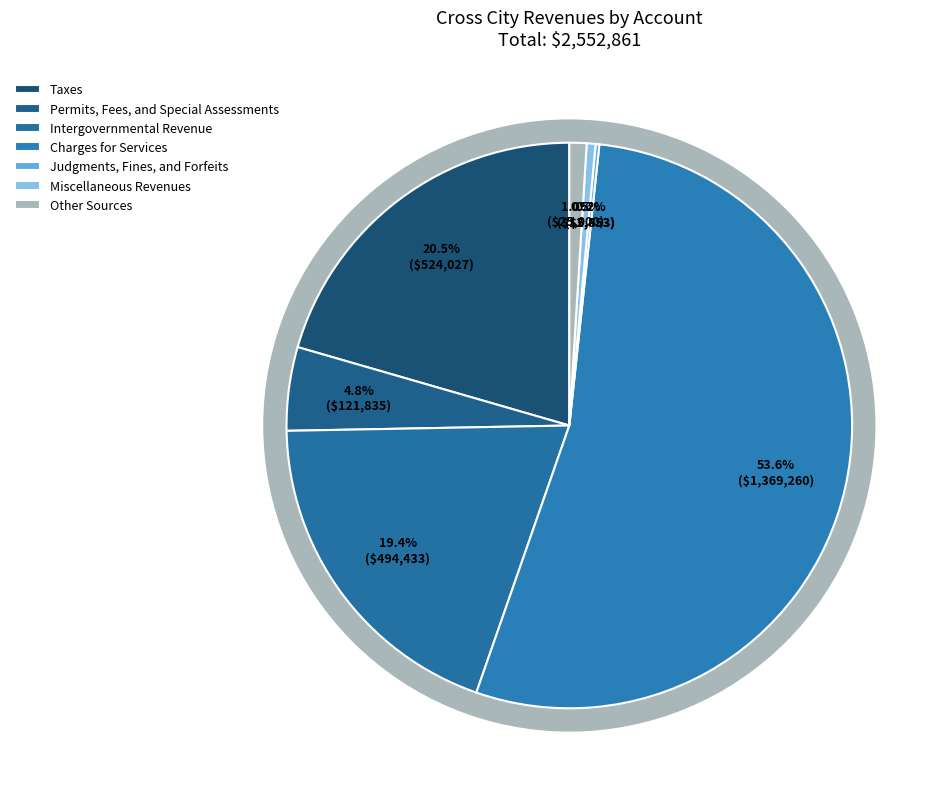

To the nearest percent, what is the average slice percentage?

14%